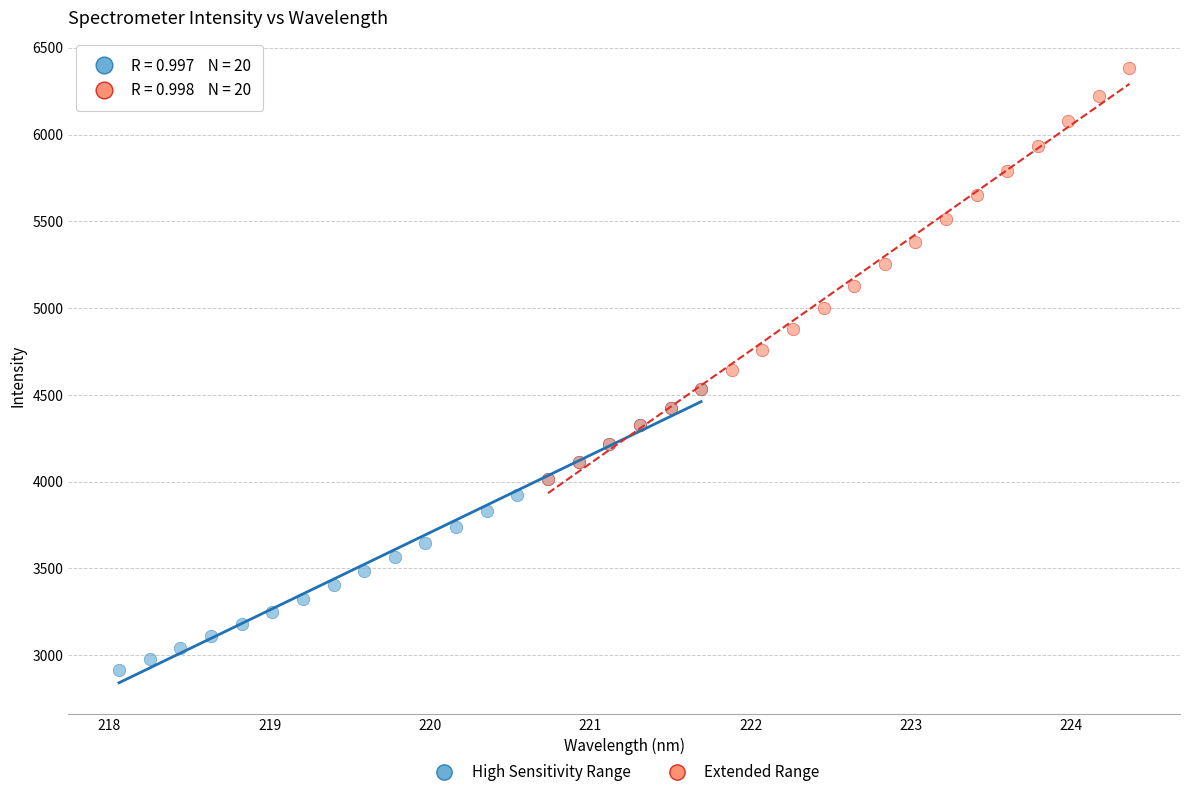

Which series contains the lowest Y value?

High Sensitivity Range